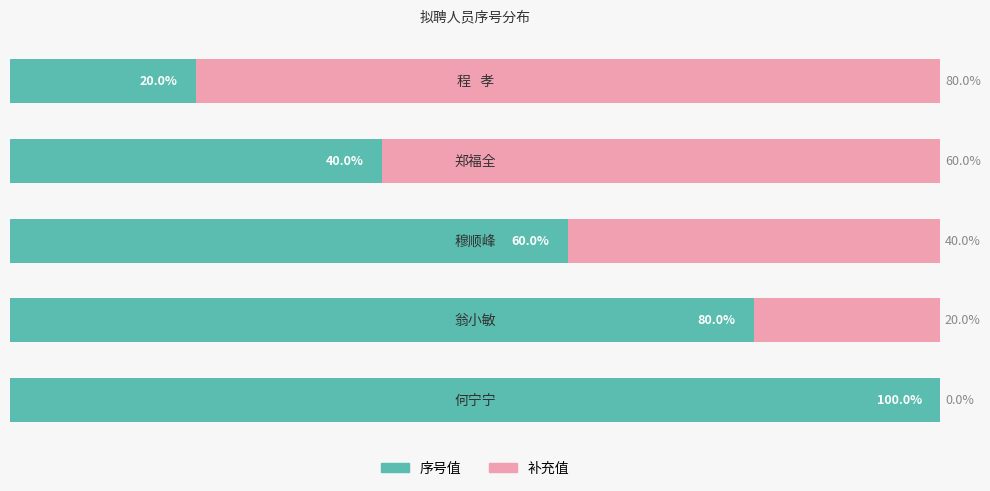

What is the difference between the second highest and second lowest values in the 序号值 series?

40